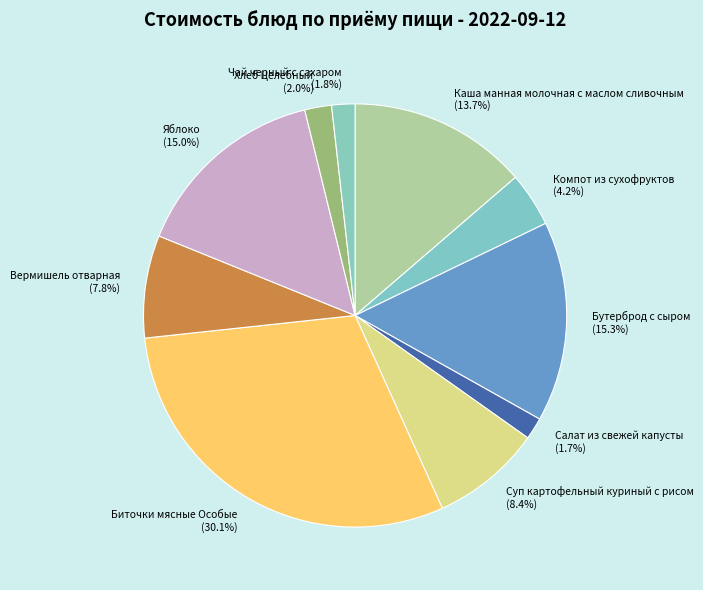

Is there any slice that represents more than half of the pie?

No